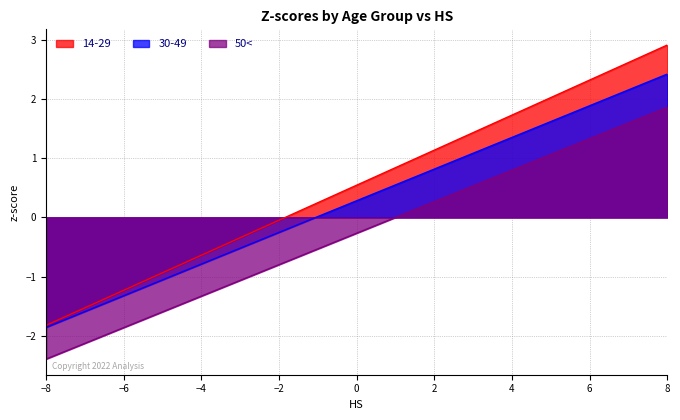

The 30-49 series shows -1.3 at −6. True or false?

True